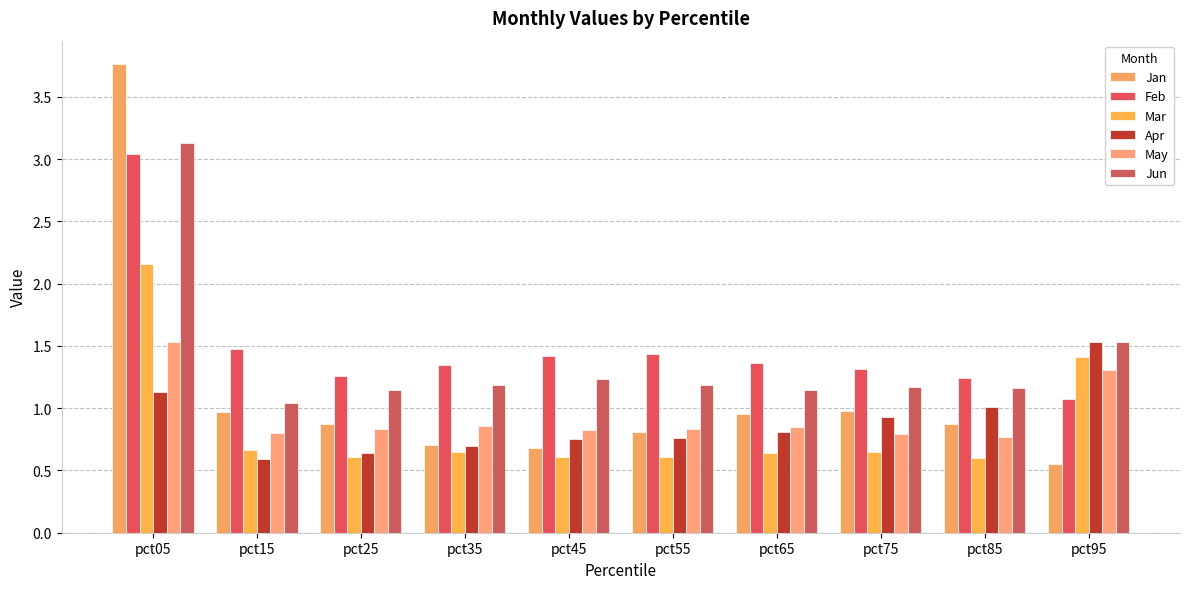

Which series changed the most between pct05 and pct85?

Jan